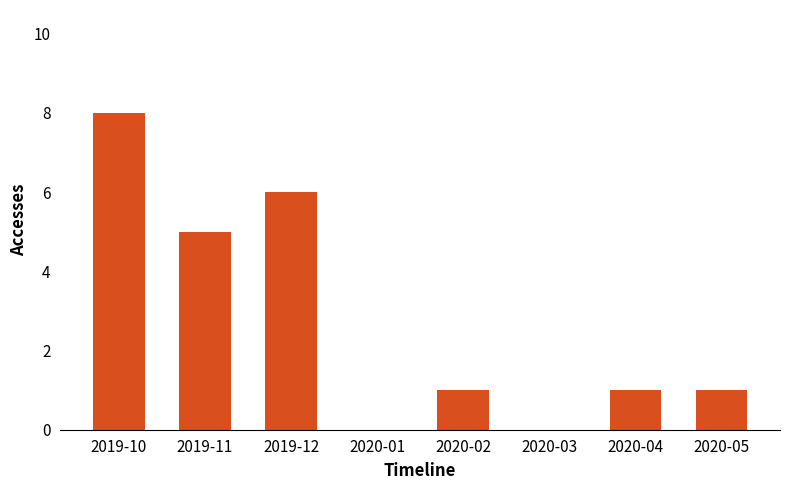

Reading left to right, what are all the values shown in this chart?

8	5	6	0	1	0	1	1